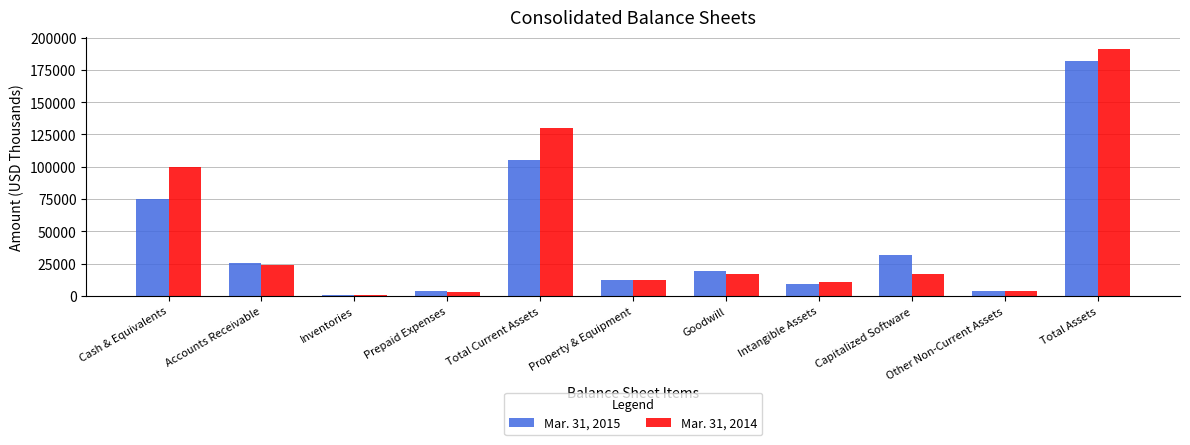

Is it true that Mar. 31, 2015 equals 18157 at Property & Equipment?

False